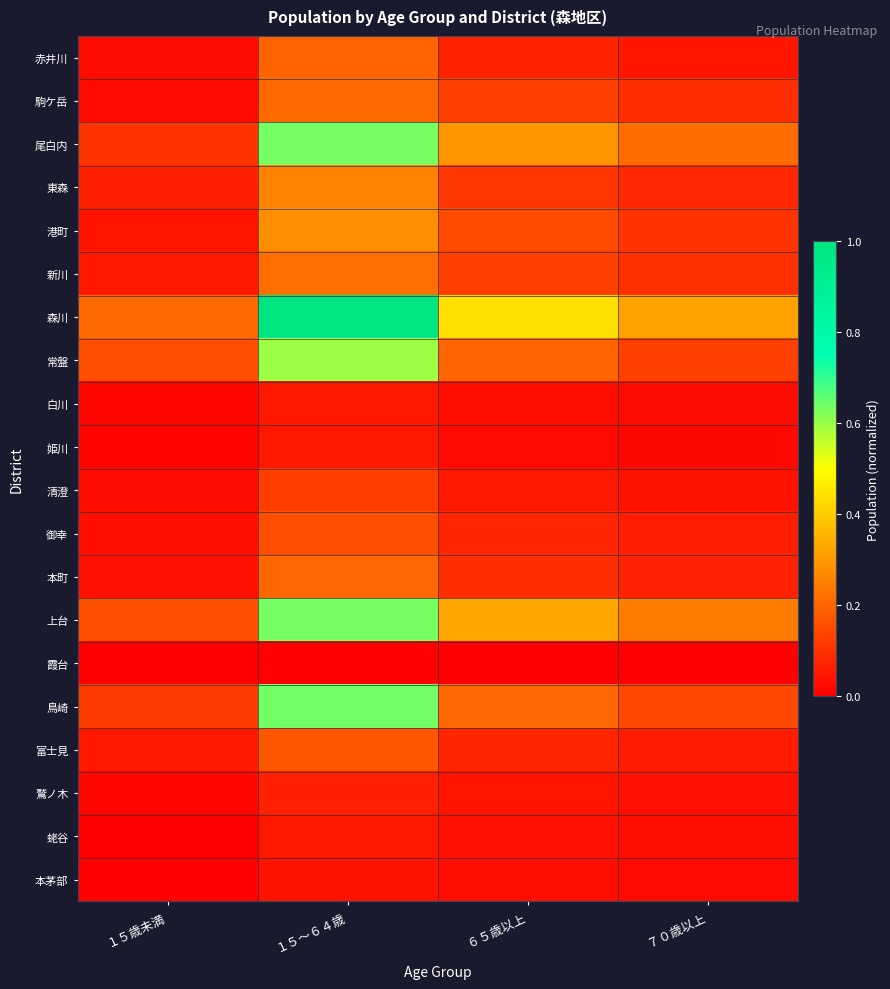

Which series has the largest total across all categories?

森川